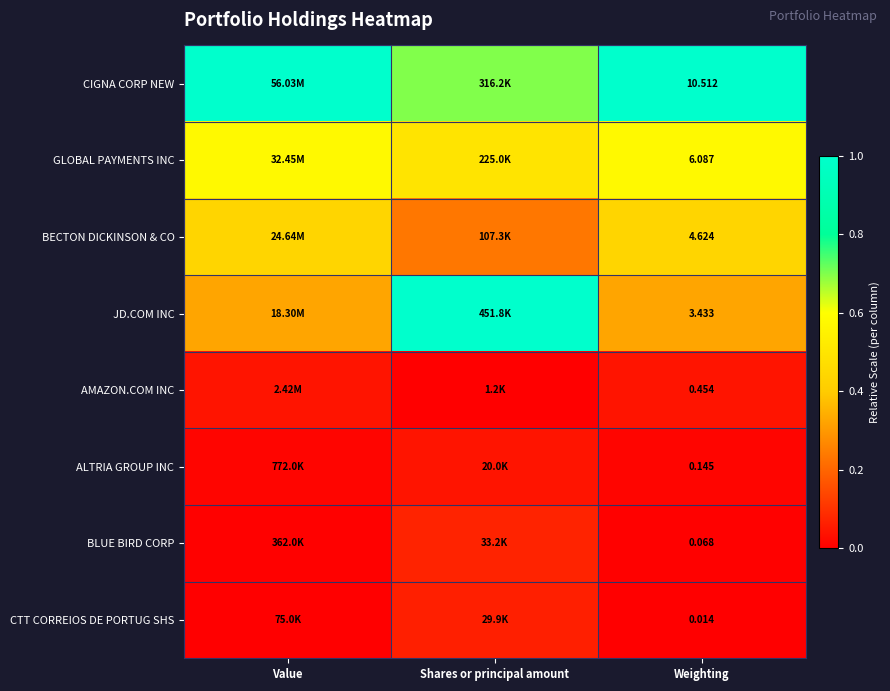

At Weighting, list the series in order from smallest to largest.

CTT CORREIOS DE PORTUG SHS, BLUE BIRD CORP, ALTRIA GROUP INC, AMAZON.COM INC, JD.COM INC, BECTON DICKINSON & CO, GLOBAL PAYMENTS INC, CIGNA CORP NEW